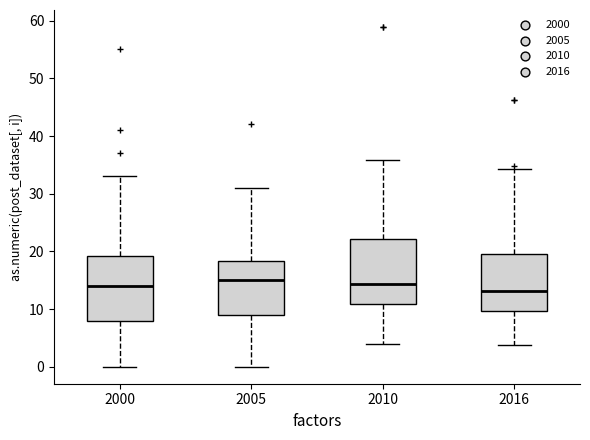

Where does the upper whisker of the box at x = 2010 end on the y-axis? The values are not printed on the chart, so give them approximately, as read against the axis.

36